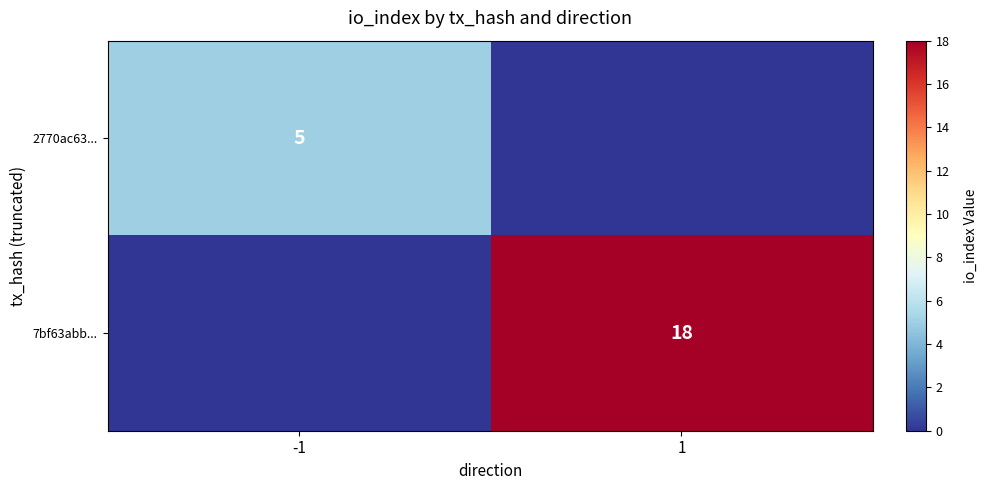

Is it true that 2770ac63... equals 5 at -1?

True